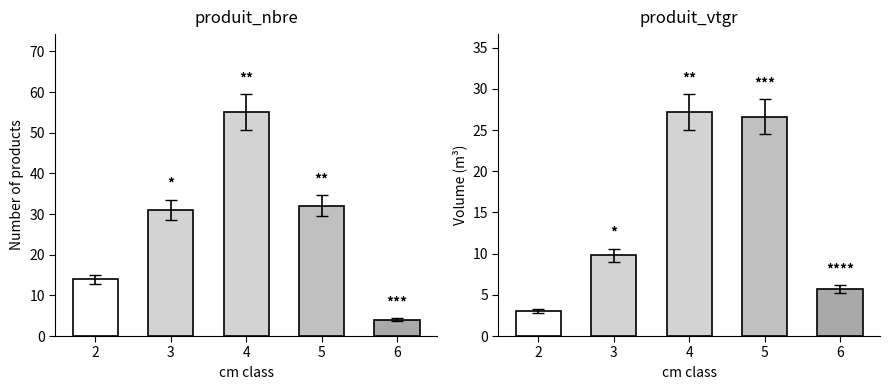

The produit_vtgr series shows 15.1 at 3. True or false?

False